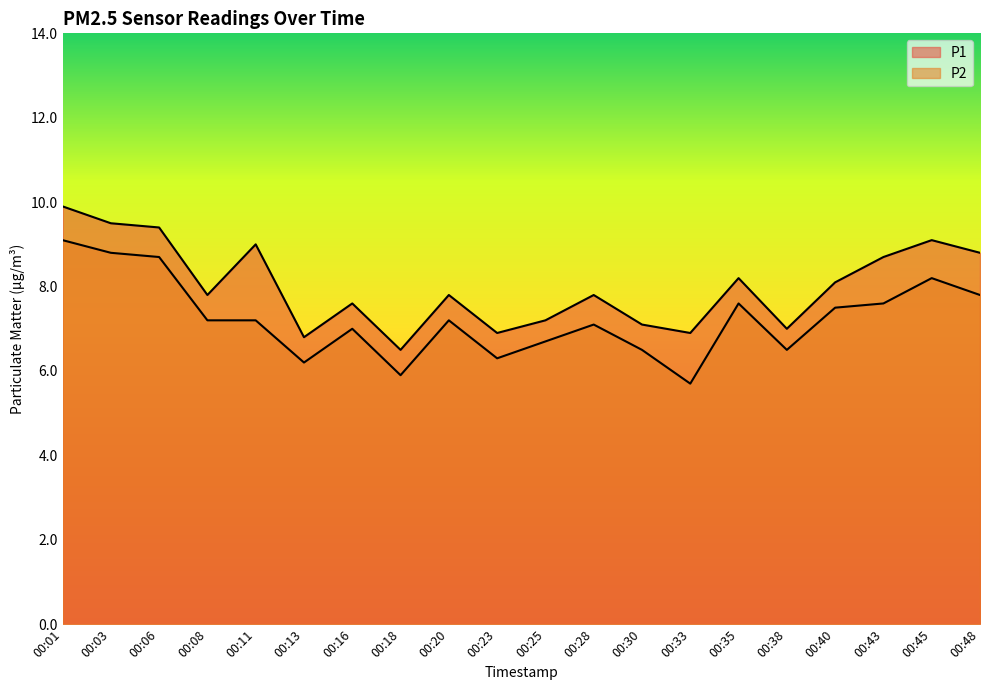

Which label corresponds to the smallest value in the chart?

00:33